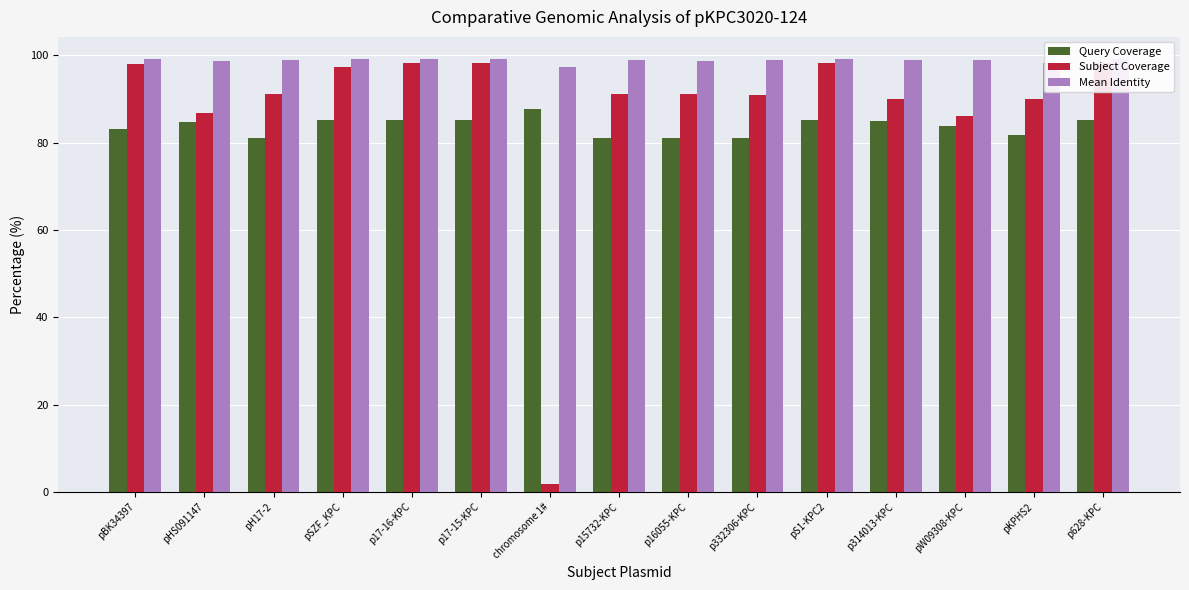

Is the value of Query Coverage at pW09308-KPC greater than the value of Subject Coverage at pS1-KPC2?

No